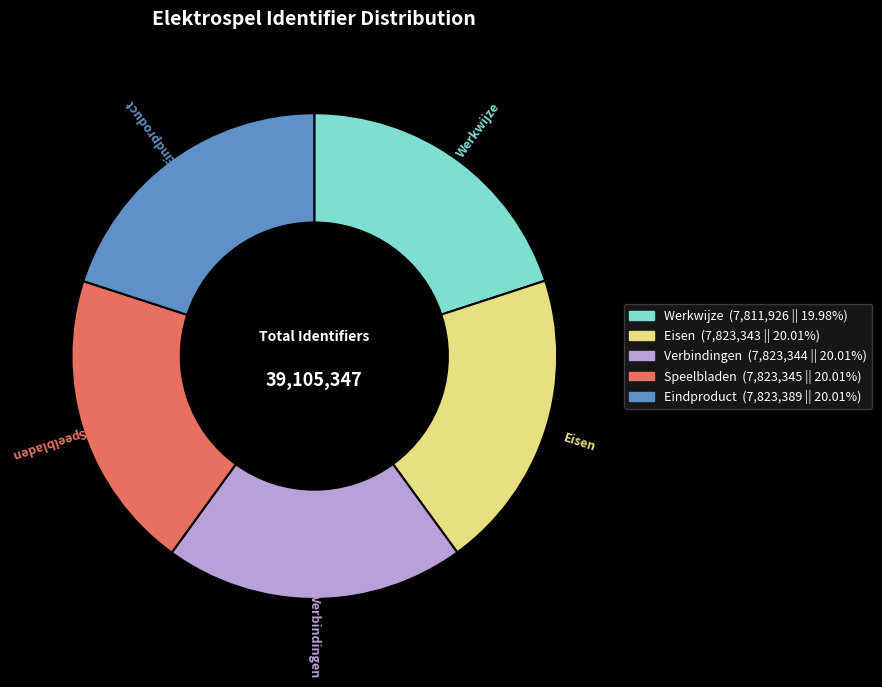

Is there a majority slice in this chart?

No